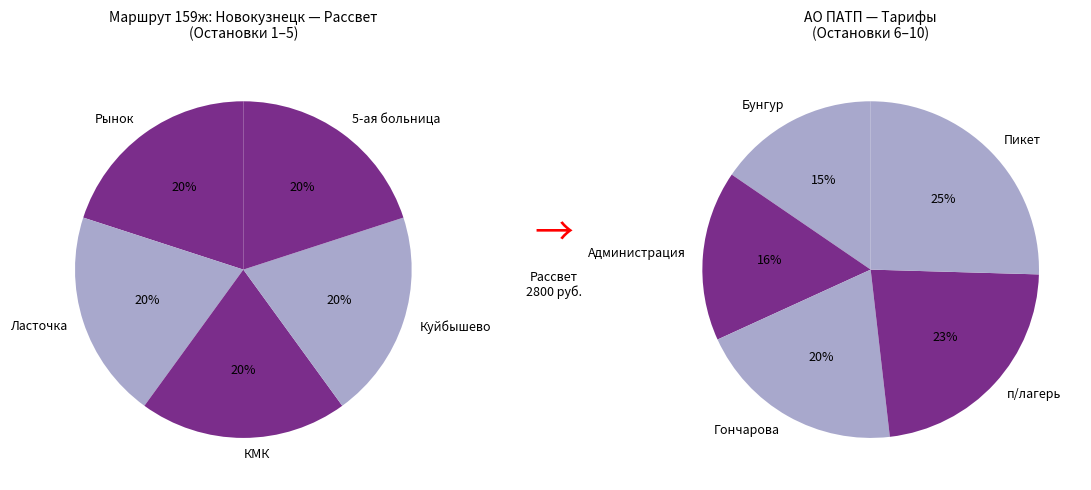

Is there any slice that represents more than half of the pie?

No